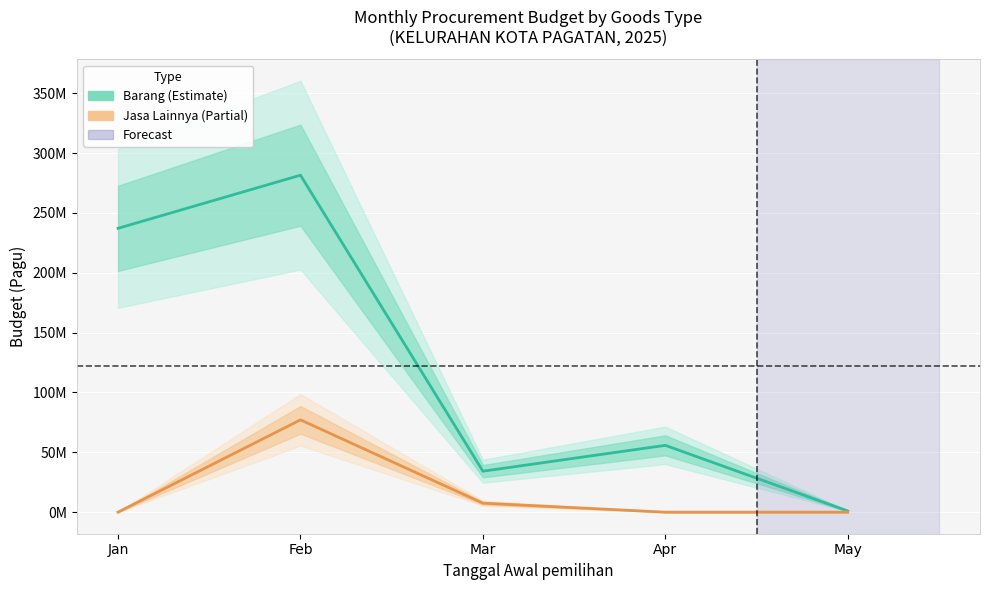

Which category has the lowest value in the Jasa Lainnya (Partial) series?

Jan